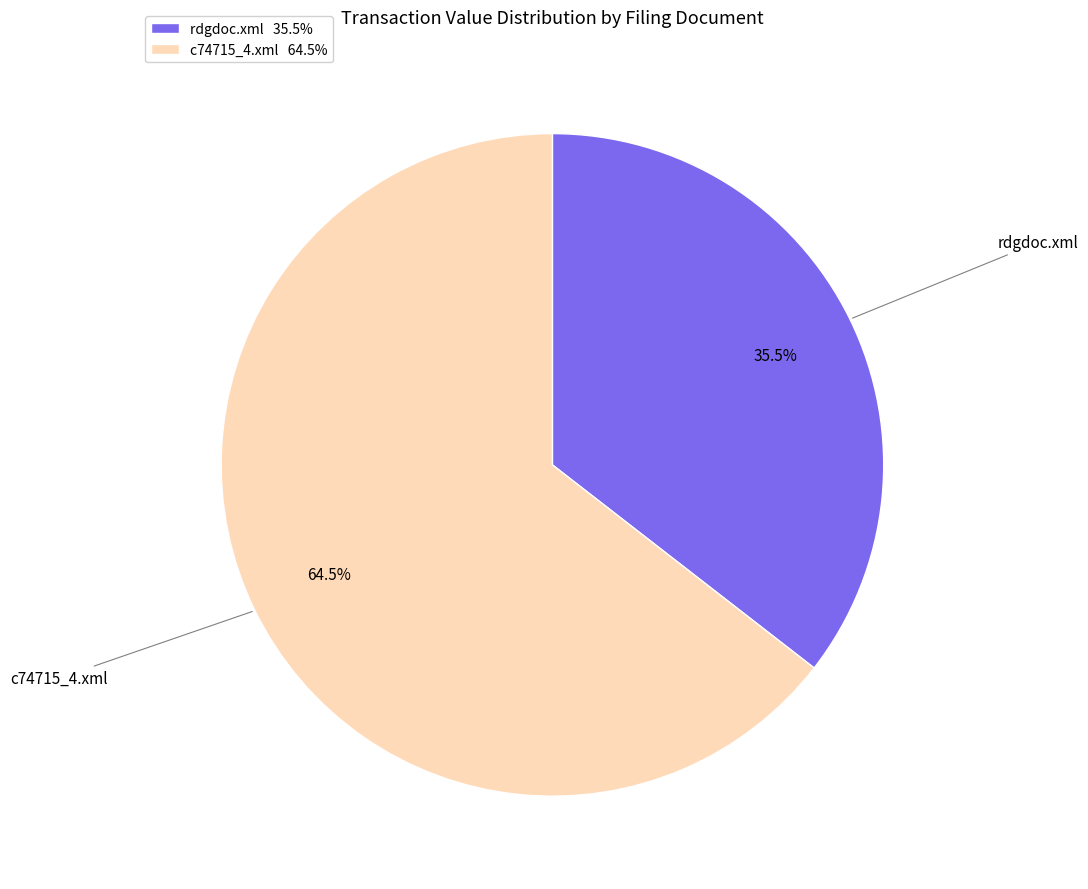

How many segments does this pie chart have?

2